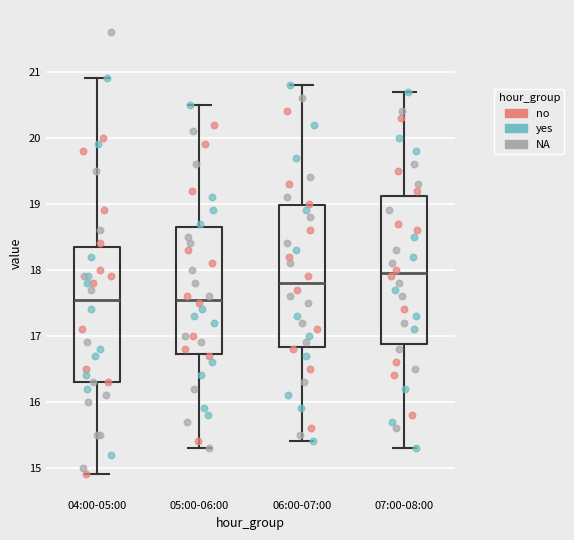

Reading left to right, transcribe this box plot: for each box, give where its median line is, the range the box spans, and where its two whiskers end, as read against the y-axis. The values are not printed on the chart, so give them approximately, as read against the axis.

04:00-05:00: median 17.6, box 16.3 to 18.4, whiskers 14.9 to 20.9
05:00-06:00: median 17.6, box 16.7 to 18.7, whiskers 15.3 to 20.5
06:00-07:00: median 17.8, box 16.8 to 19.0, whiskers 15.4 to 20.8
07:00-08:00: median 18.0, box 16.9 to 19.1, whiskers 15.3 to 20.7